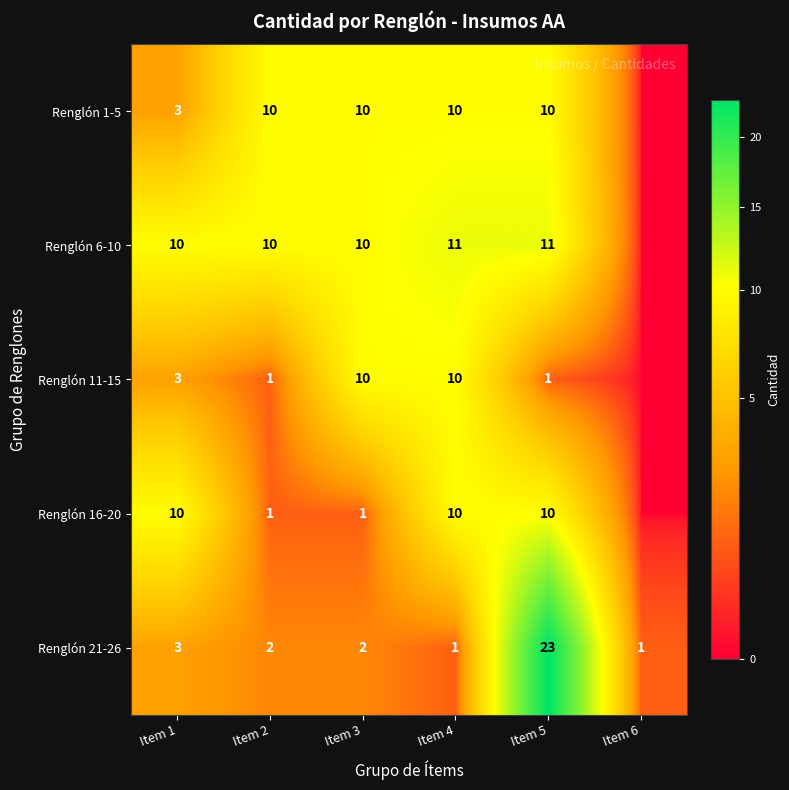

How many data points does each series have?

6